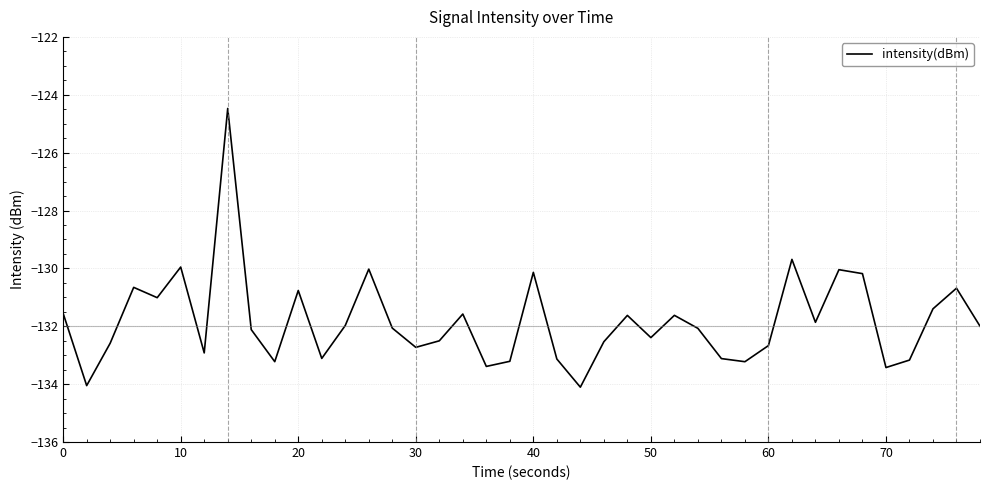

What is the difference between the maximum and minimum values?

9.6